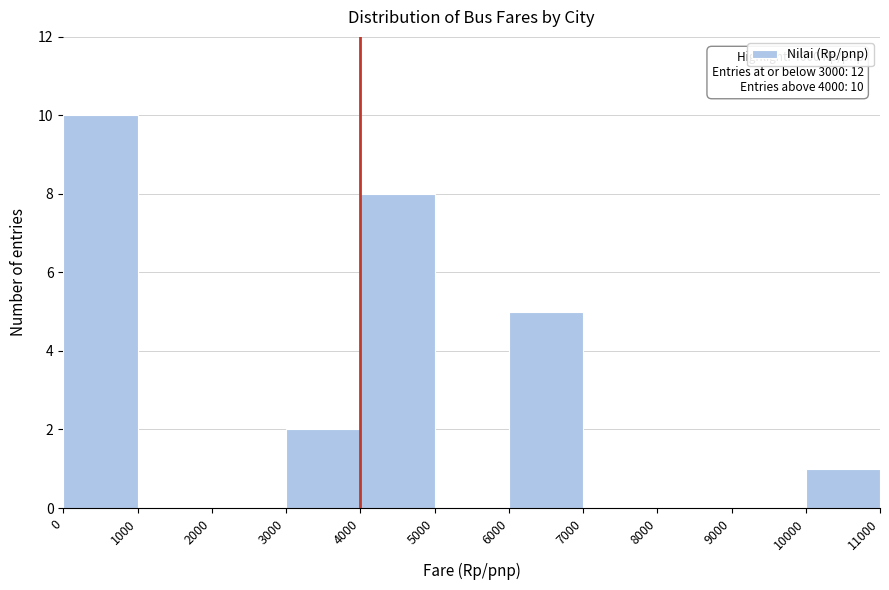

Which range on the x-axis has the tallest bar?

0 to 1000